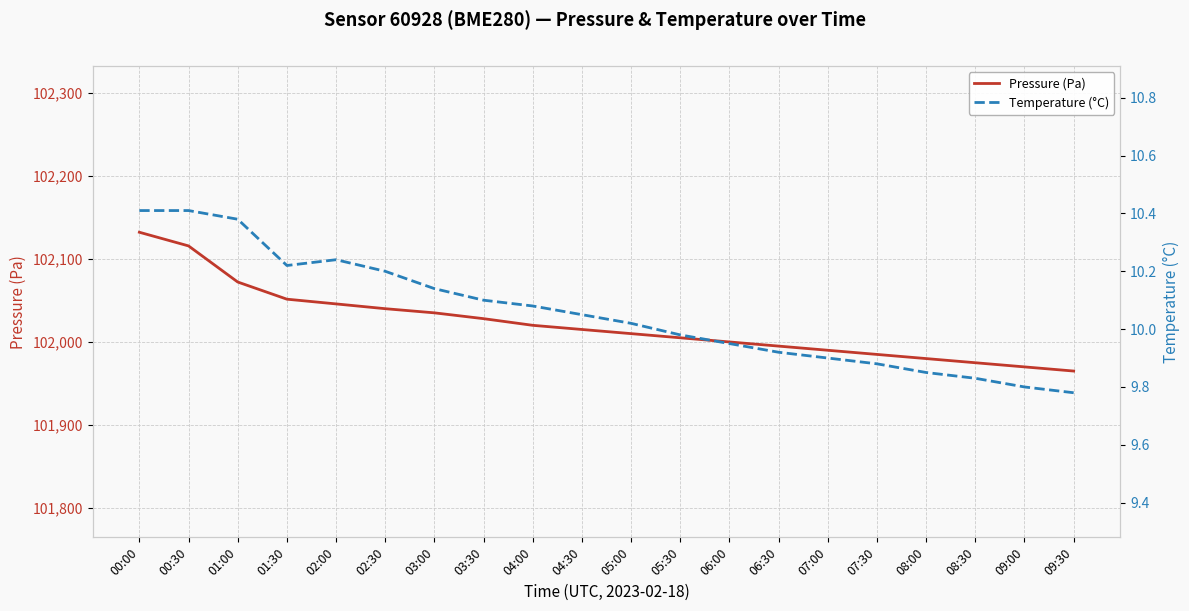

Which series has the widest spread of values?

Pressure (Pa)